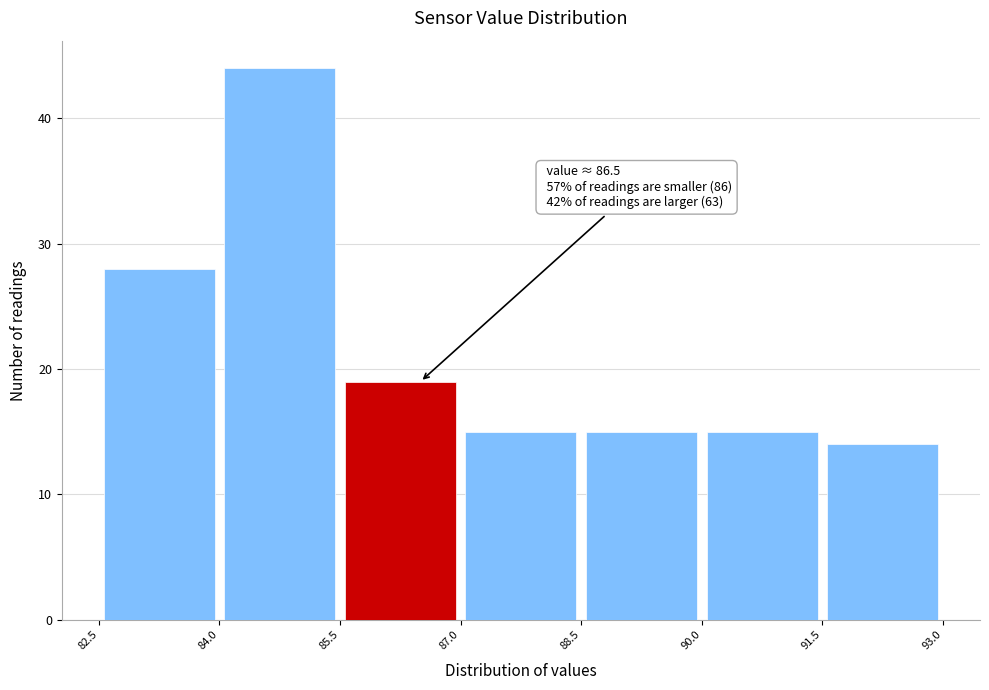

Which range on the x-axis has the tallest bar?

84.0 to 85.5